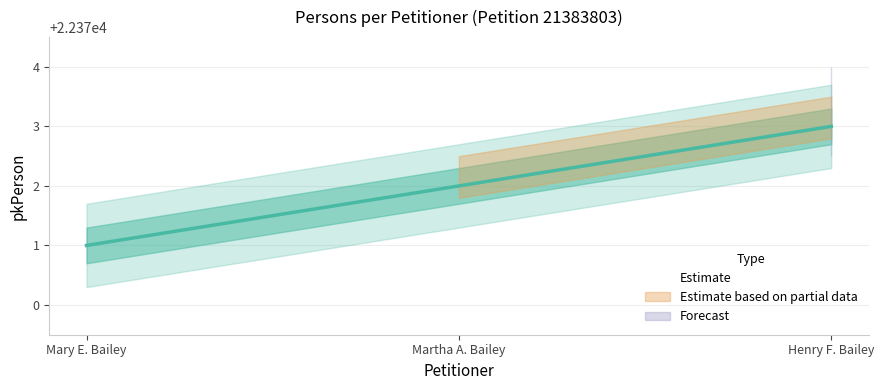

What is the sum of all values?

67116